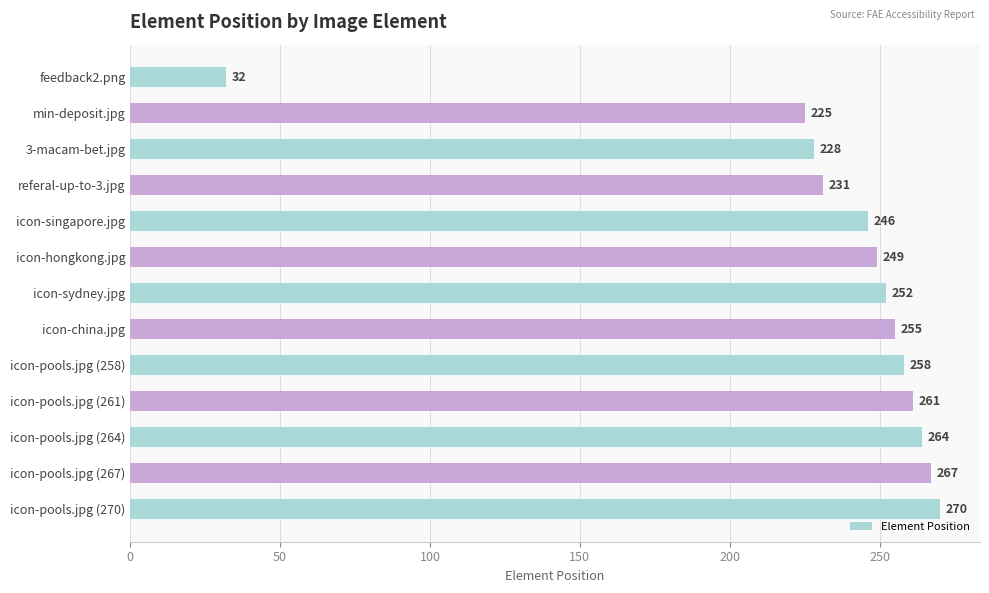

Approximately how many times larger is the value at icon-pools.jpg (258) compared to icon-pools.jpg (264)?

1.0